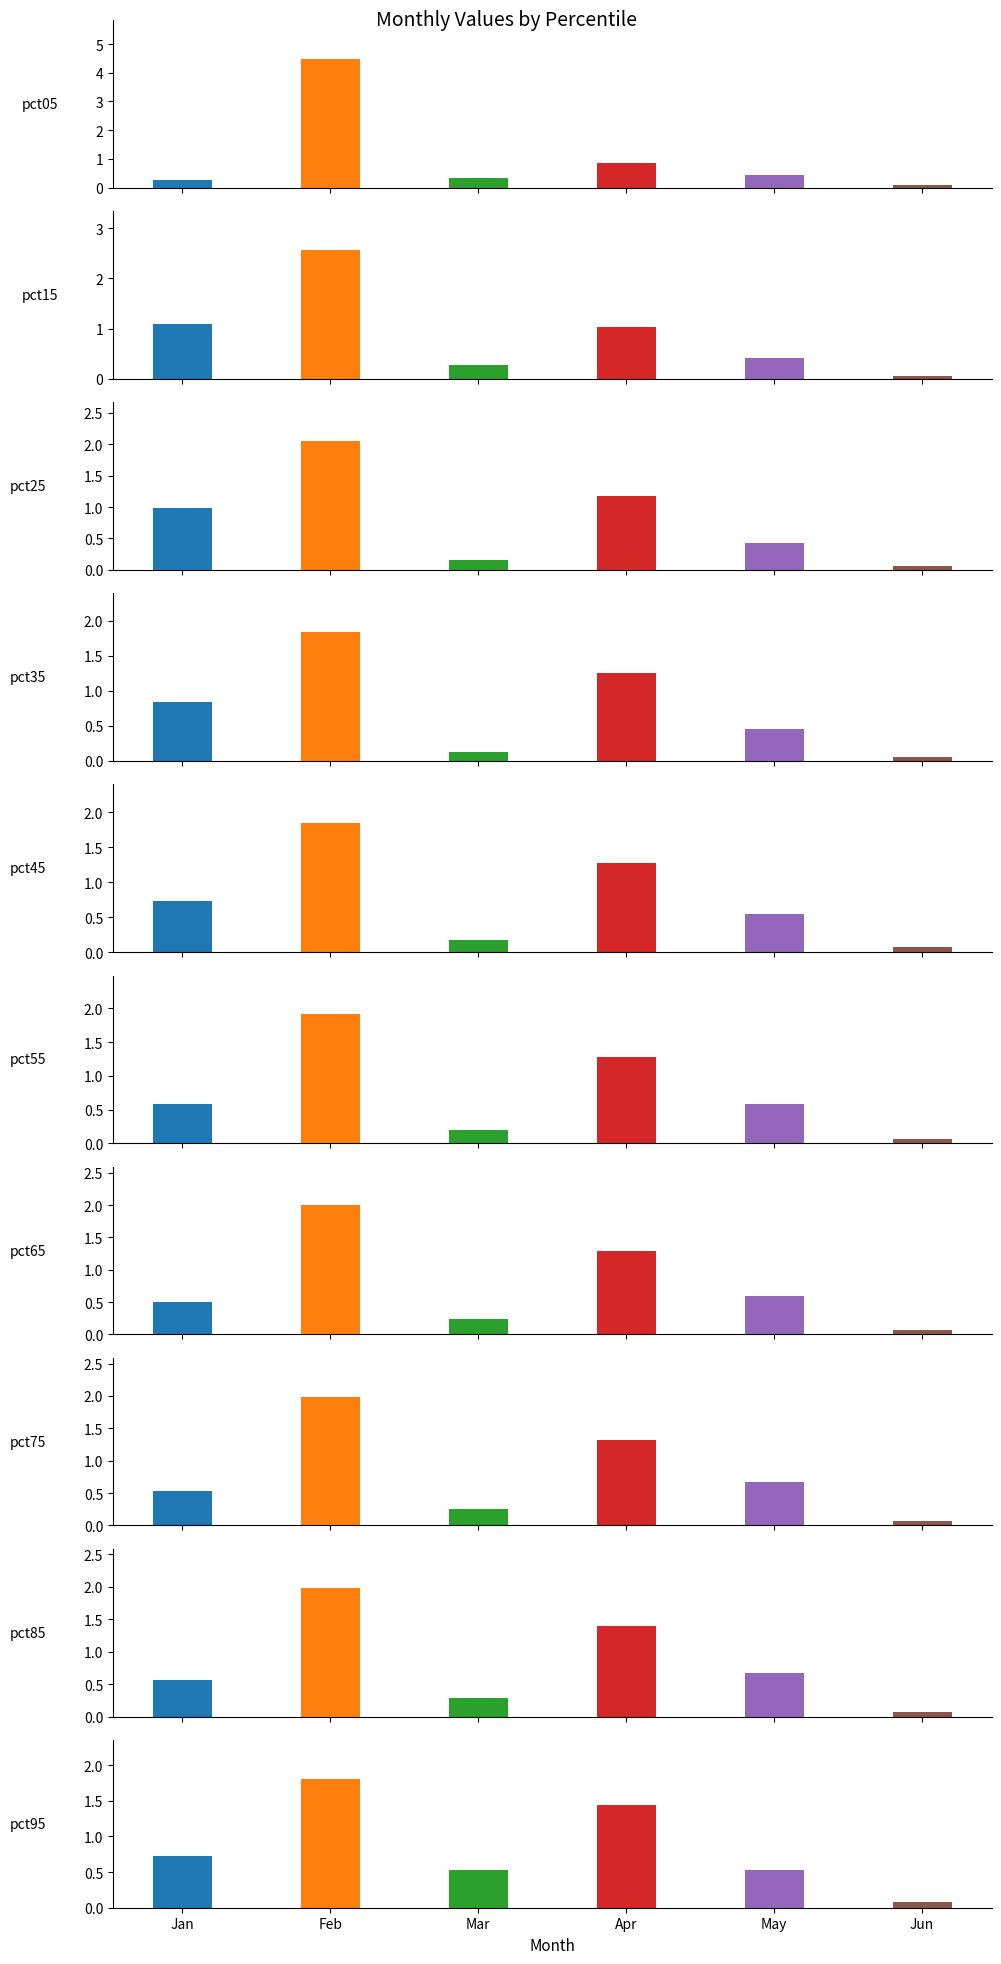

How many bars are there in total?

60